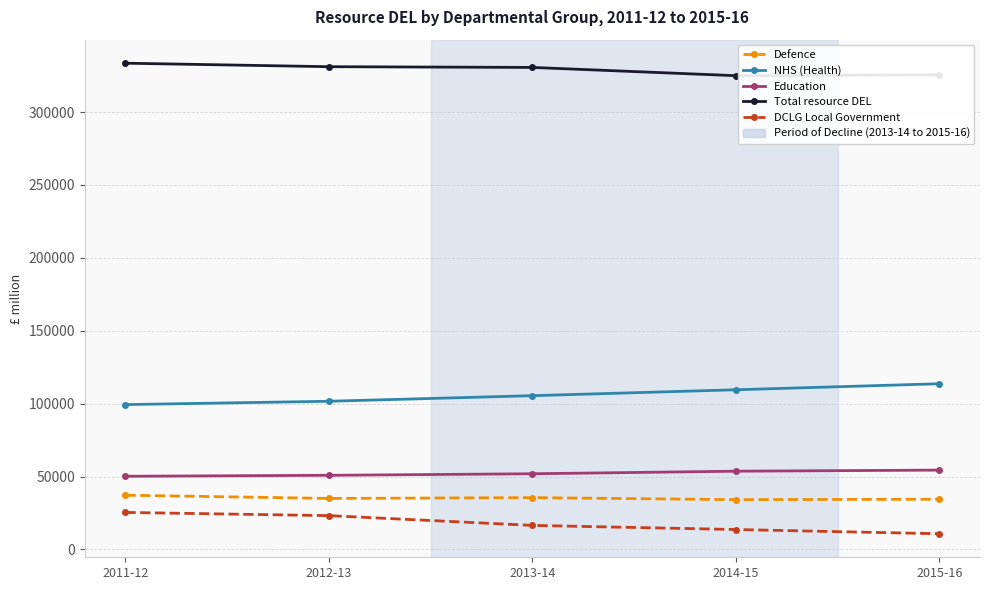

Which series has the largest total across all categories?

Total resource DEL